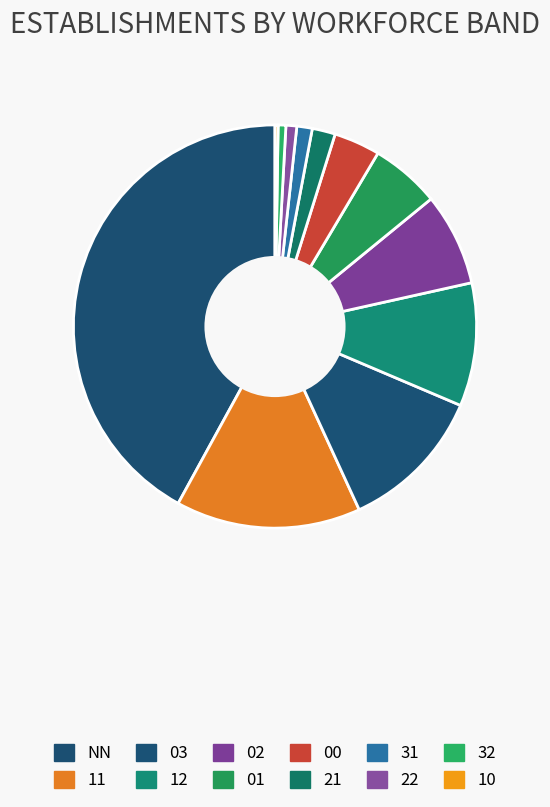

Is there a majority slice in this chart?

No